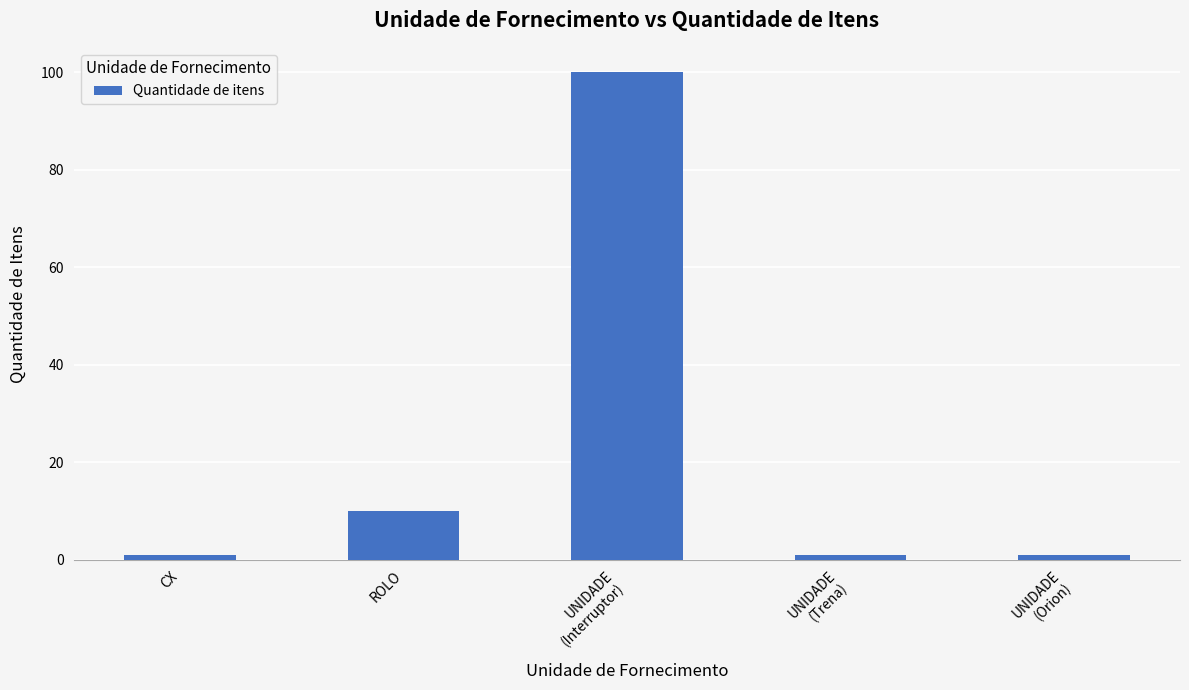

What is the difference between the maximum and minimum values?

99